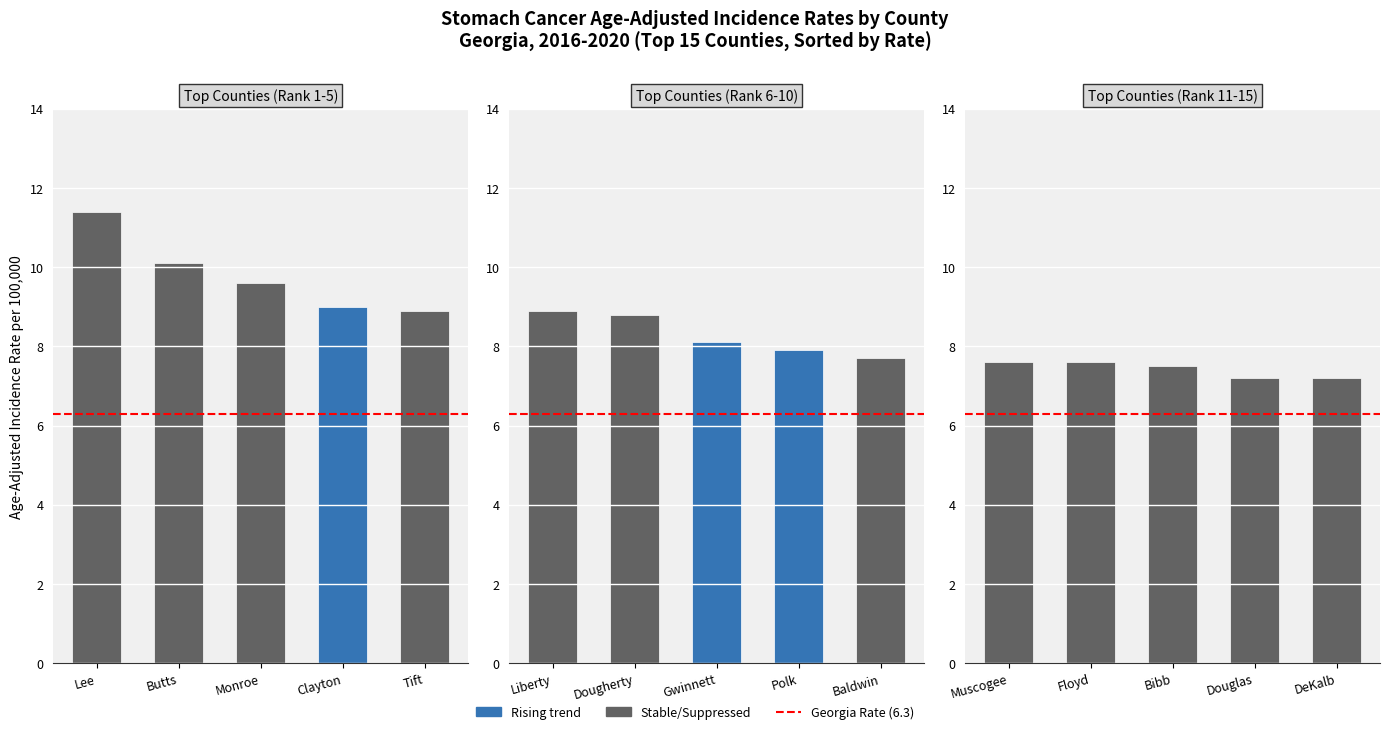

What is the change in value from Butts to Clayton?

-1.1